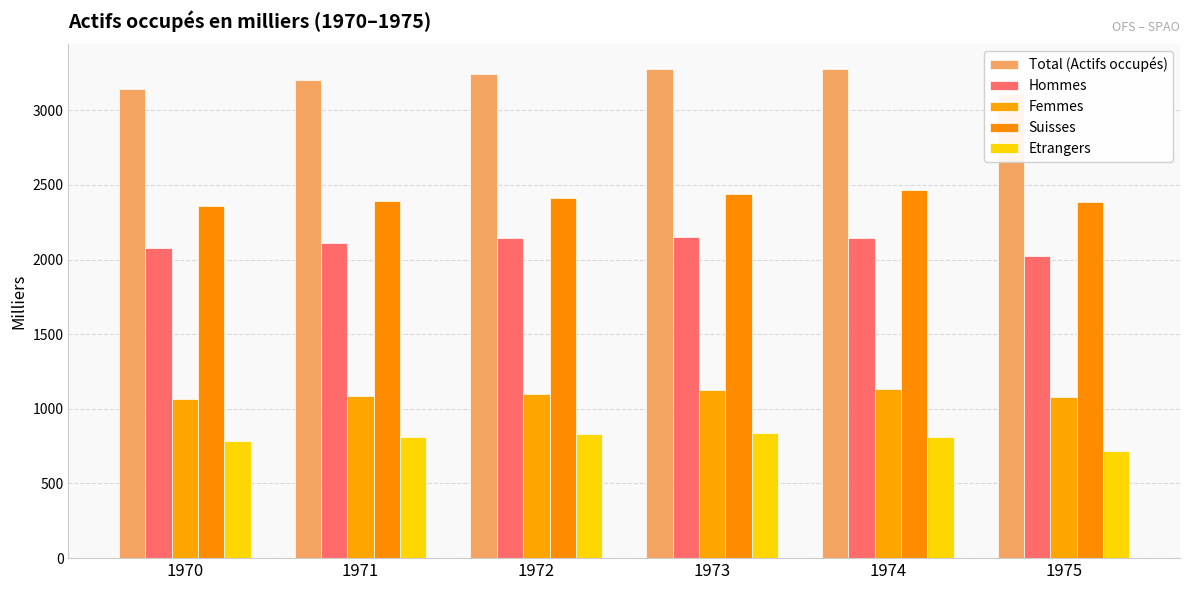

Read the Suisses value at 1973.

2441.1